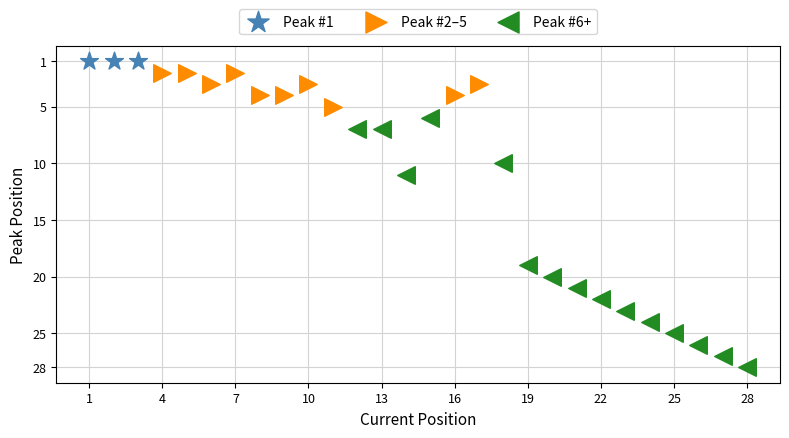

Which series reaches the maximum Y coordinate?

Peak #6+